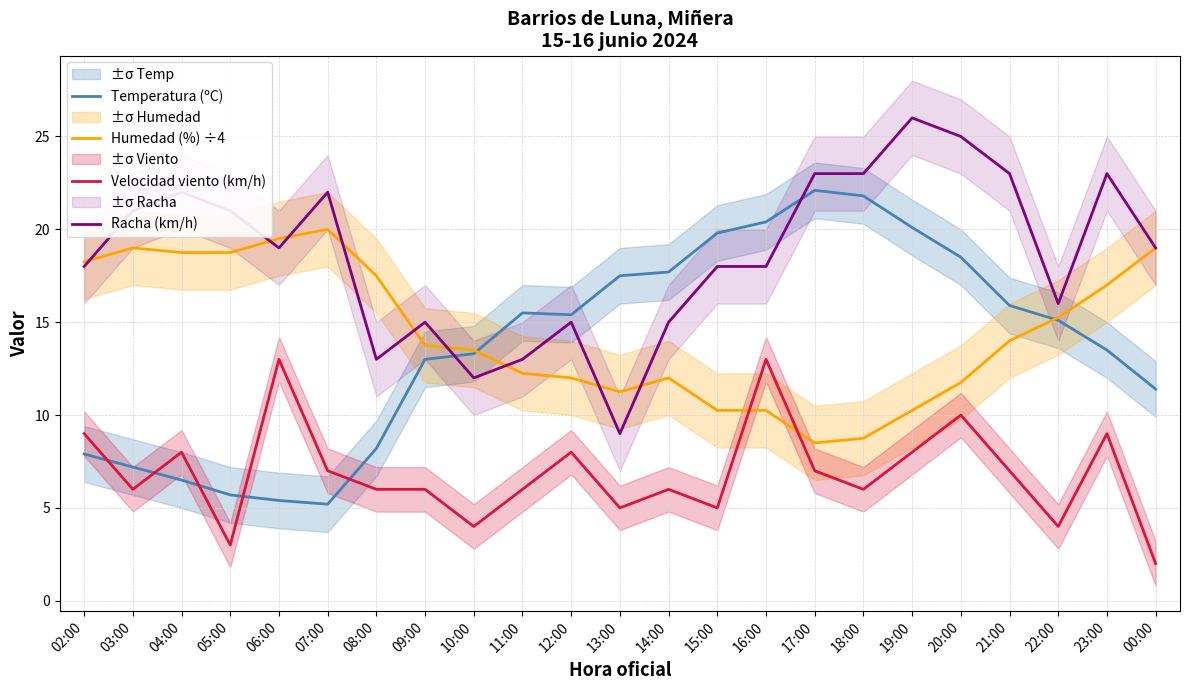

After their last crossing, which series has the higher values: Humedad (%) ÷4 or Temperatura (ºC)?

Humedad (%) ÷4